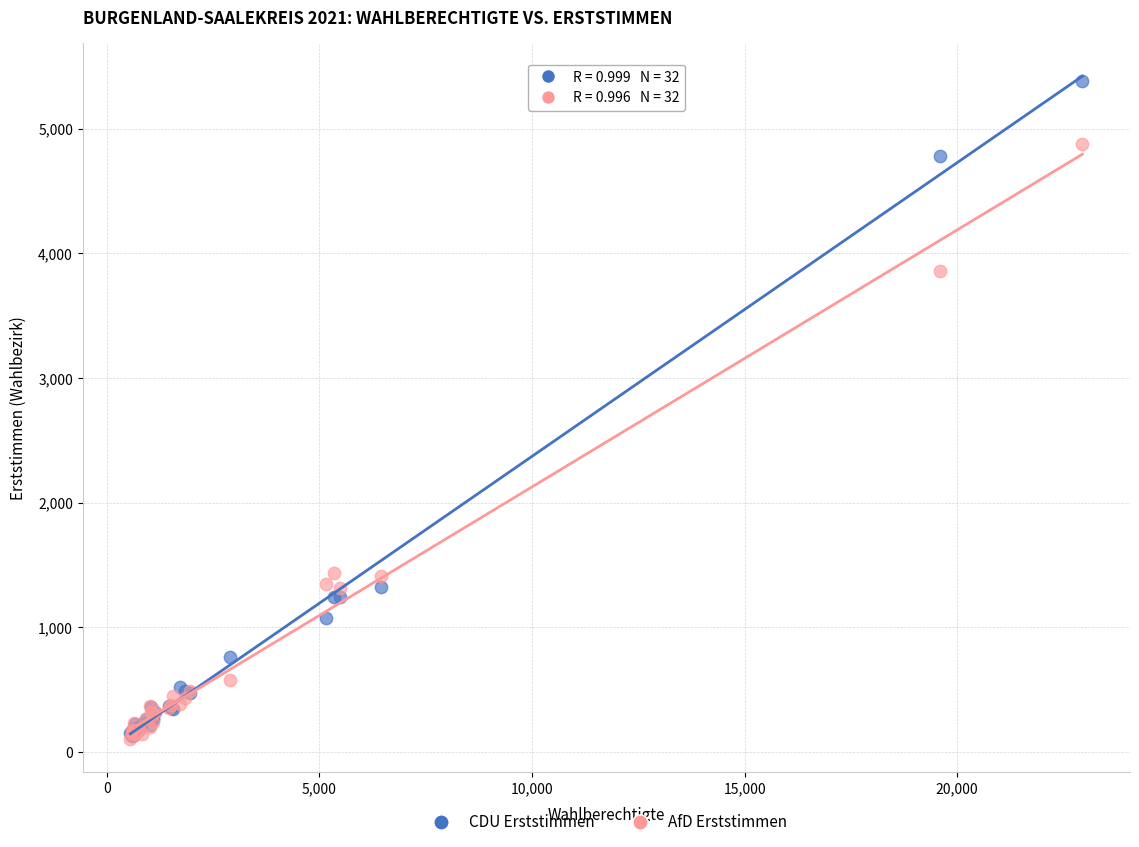

Which series has the largest Y range (max minus min)?

CDU Erststimmen